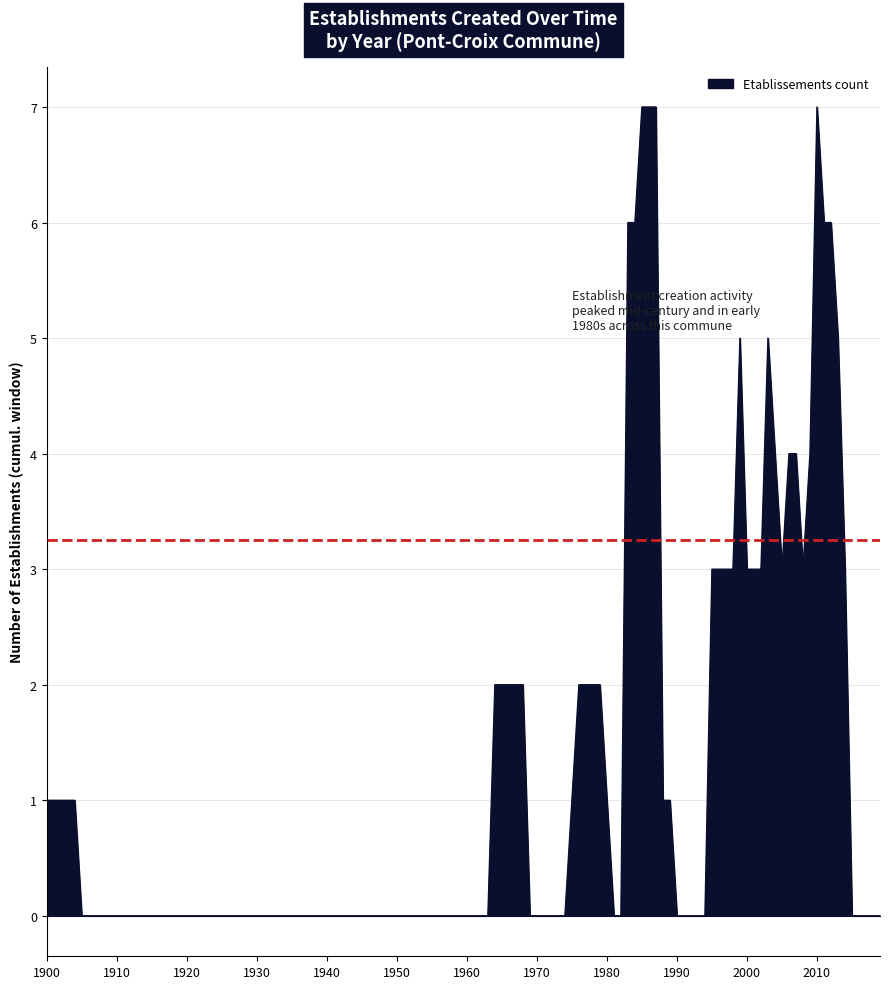

What is the sum of all values?

140